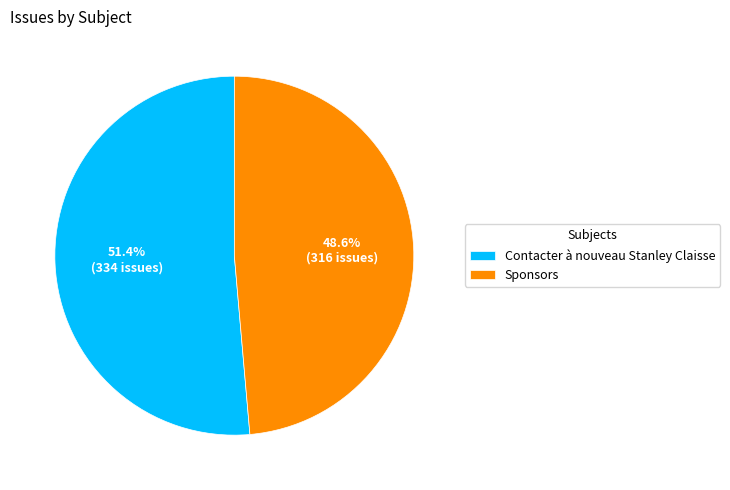

What is the ratio of the value at Contacter à nouveau Stanley Claisse to the value at Sponsors?

1.1